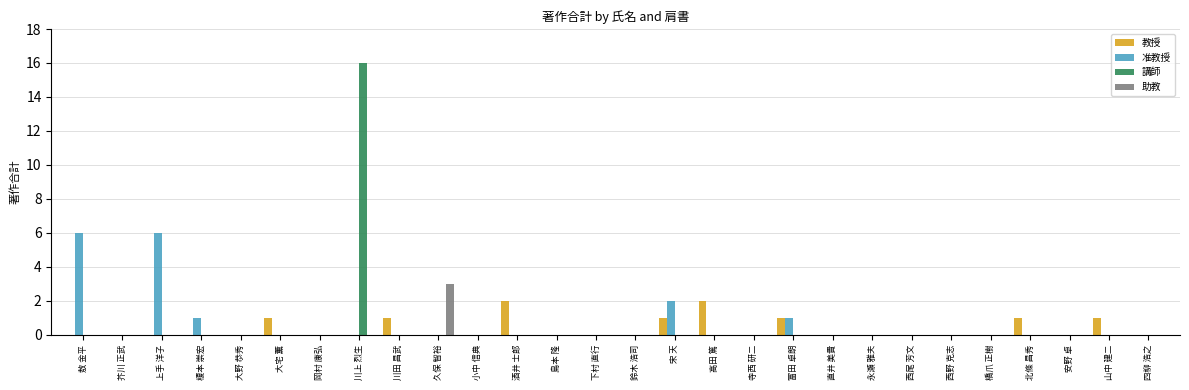

Which series changed the most between 敖 金平 and 酒井 士郎?

准教授